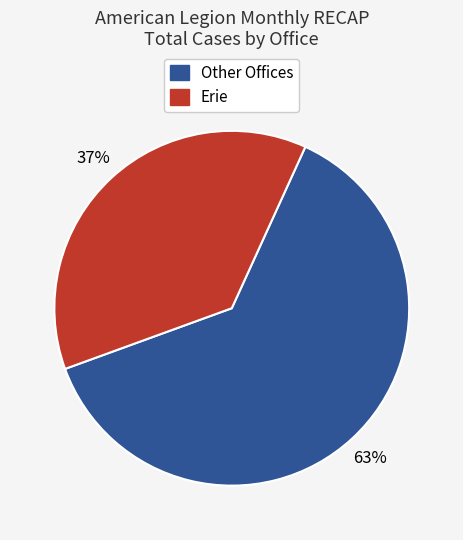

What is the ratio of the value at Other Offices to the value at Erie?

1.7